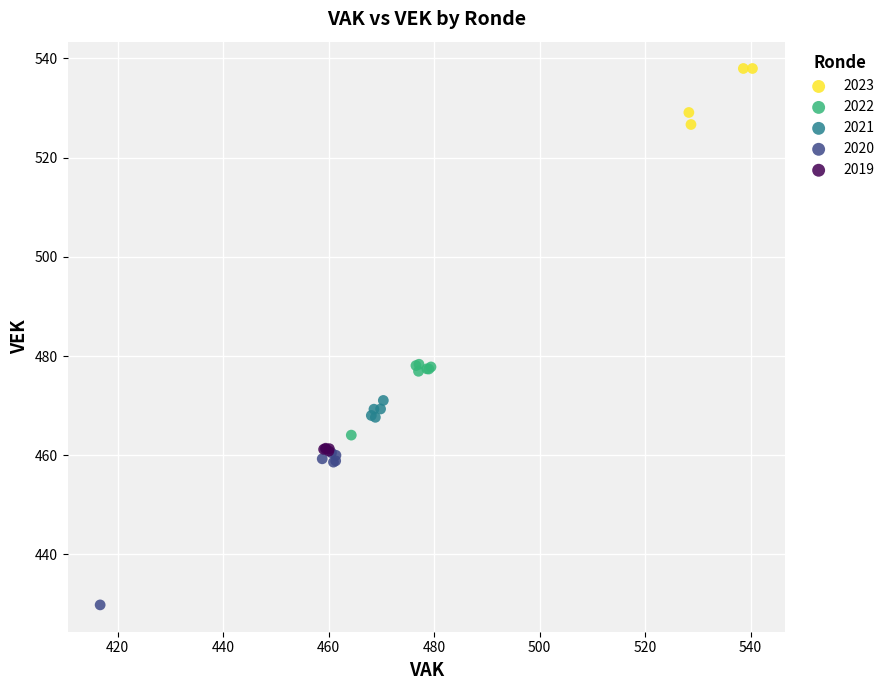

Which series has the widest spread of Y values?

2020